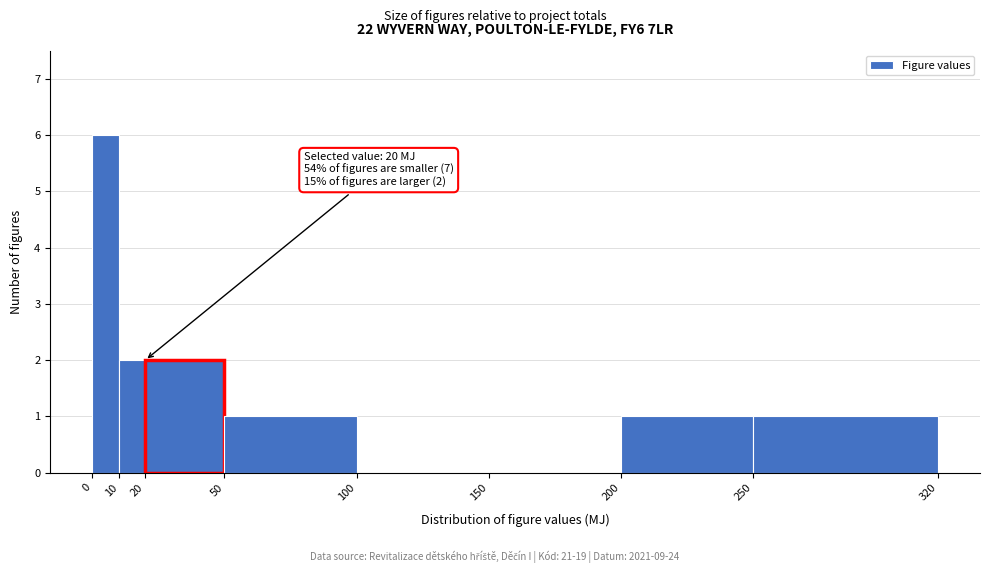

Which range on the x-axis has the tallest bar?

0 to 10